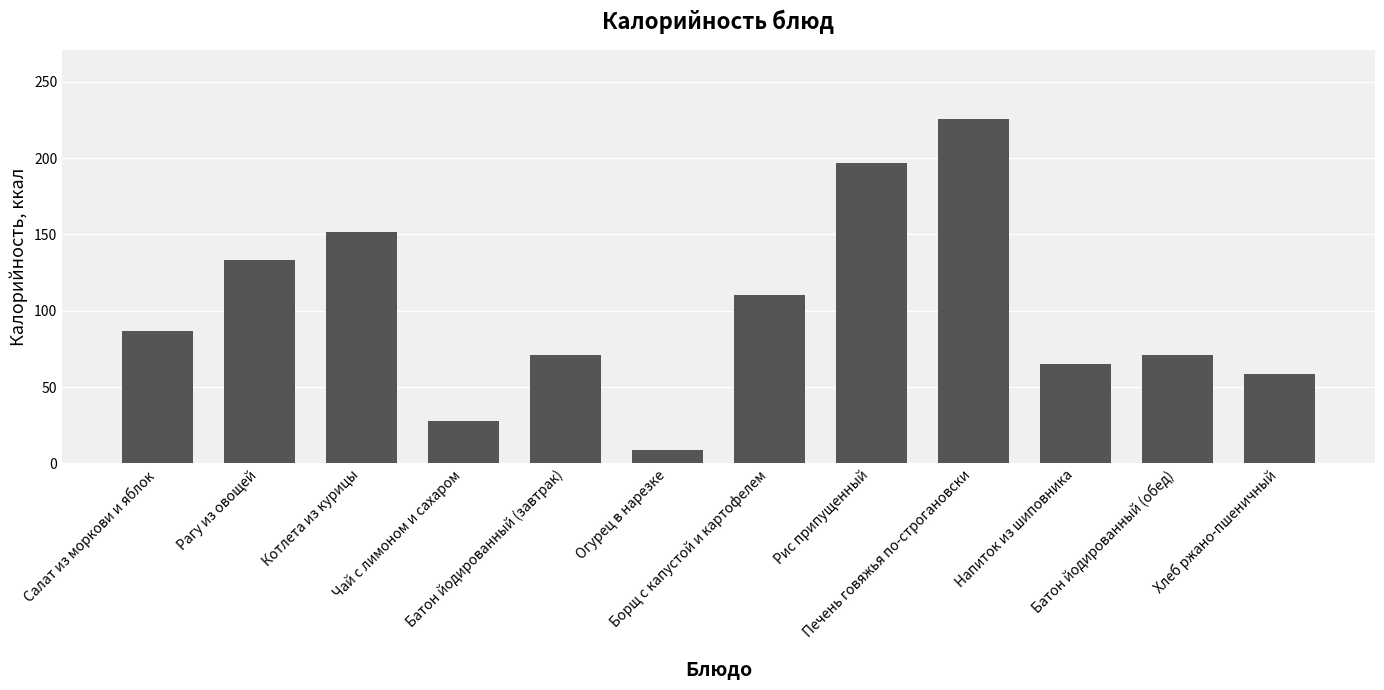

What is the average value?

100.6